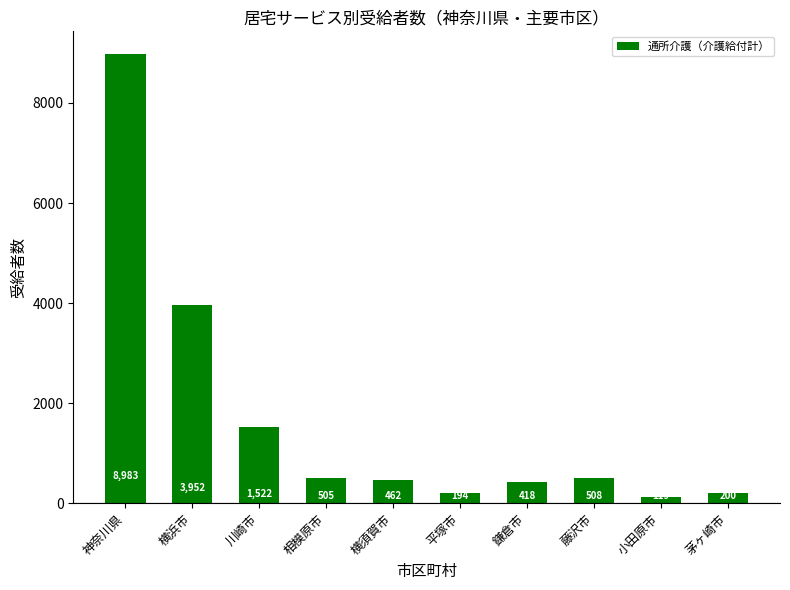

What is the sum of all values?

16863